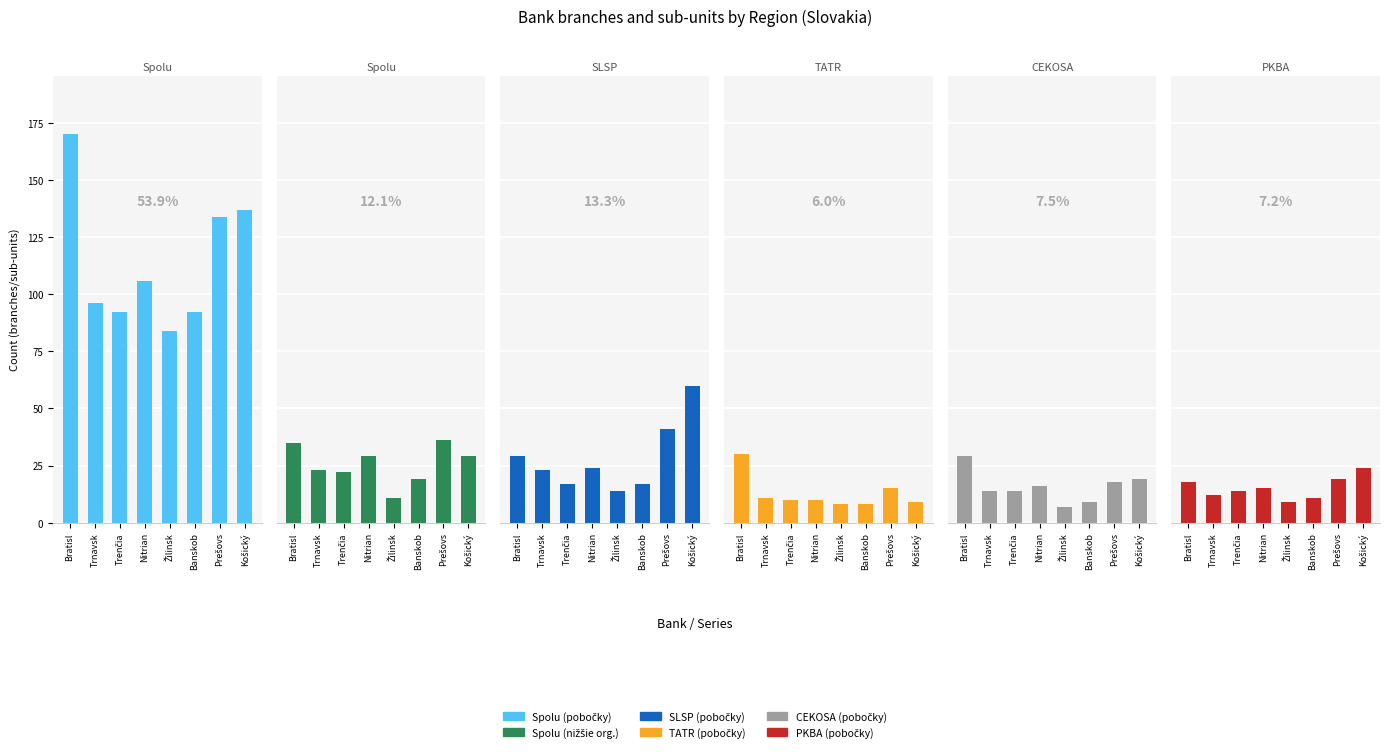

What is the spread (max minus min) of values at Žilinsk?

77